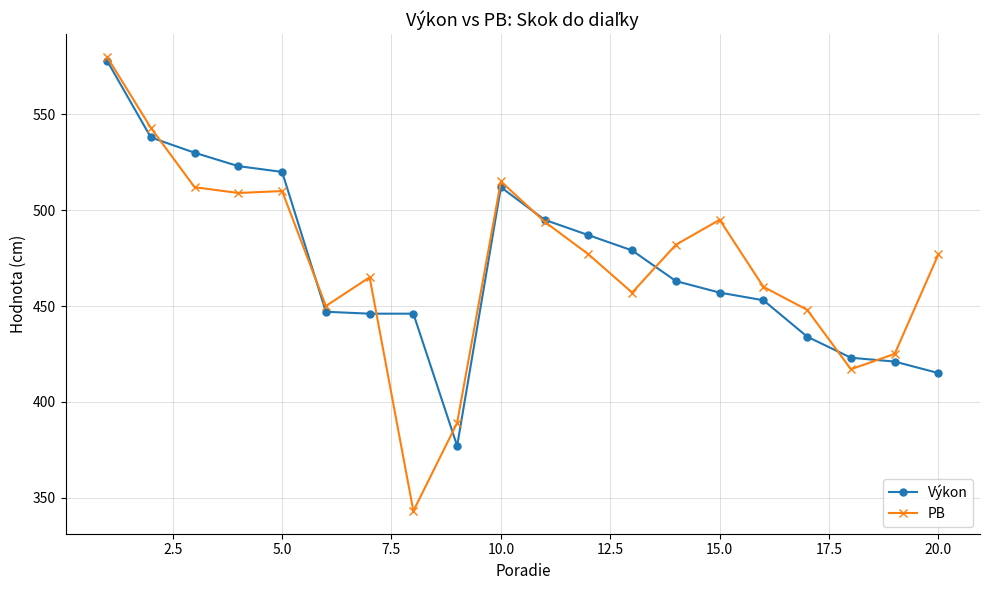

How many distinct data groups are displayed?

2